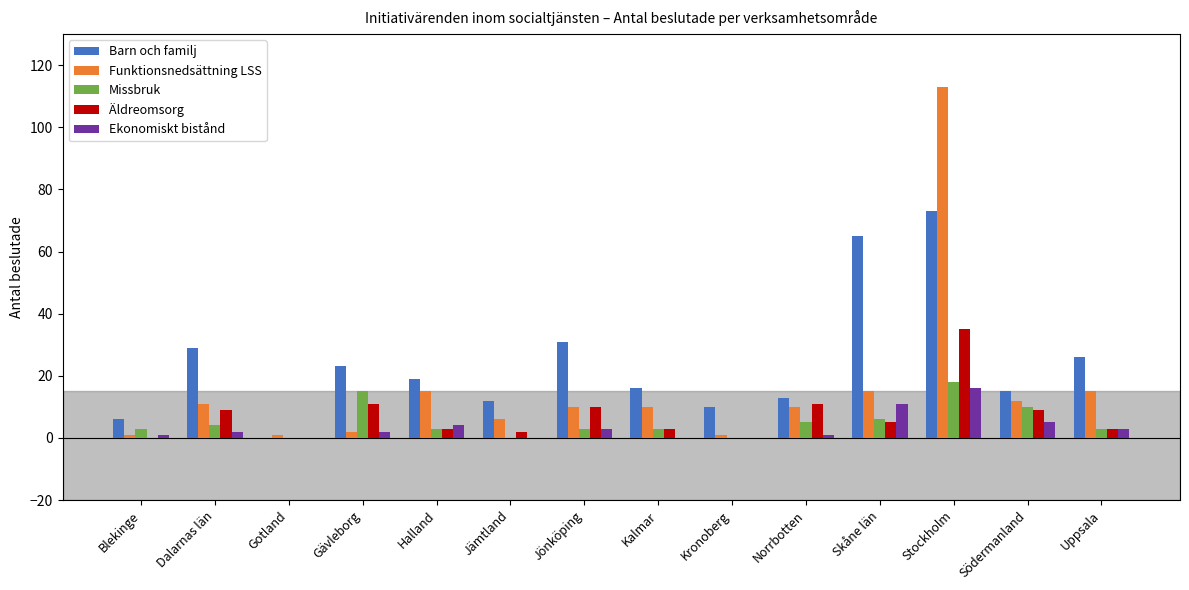

At which label does Barn och familj first exceed 19?

Dalarnas län